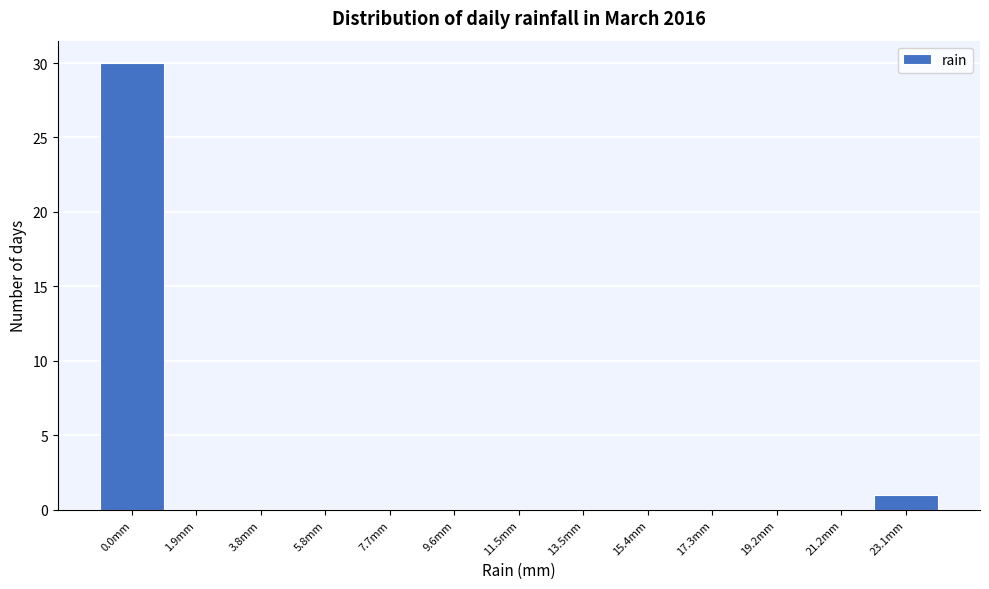

Reading right to left, transcribe all the data shown in this chart.

23.1mm=1	21.2mm=0	19.2mm=0	17.3mm=0	15.4mm=0	13.5mm=0	11.5mm=0	9.6mm=0	7.7mm=0	5.8mm=0	3.8mm=0	1.9mm=0	0.0mm=30